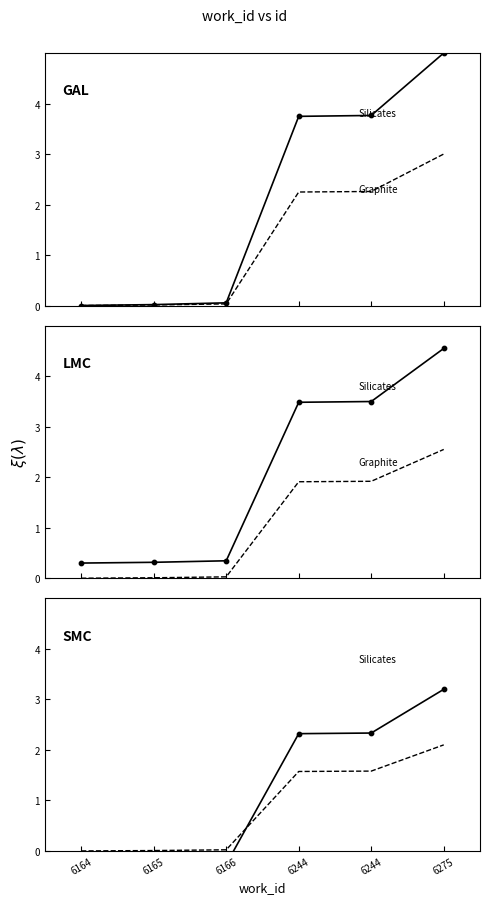

Which series contains the lowest Y value?

Silicates